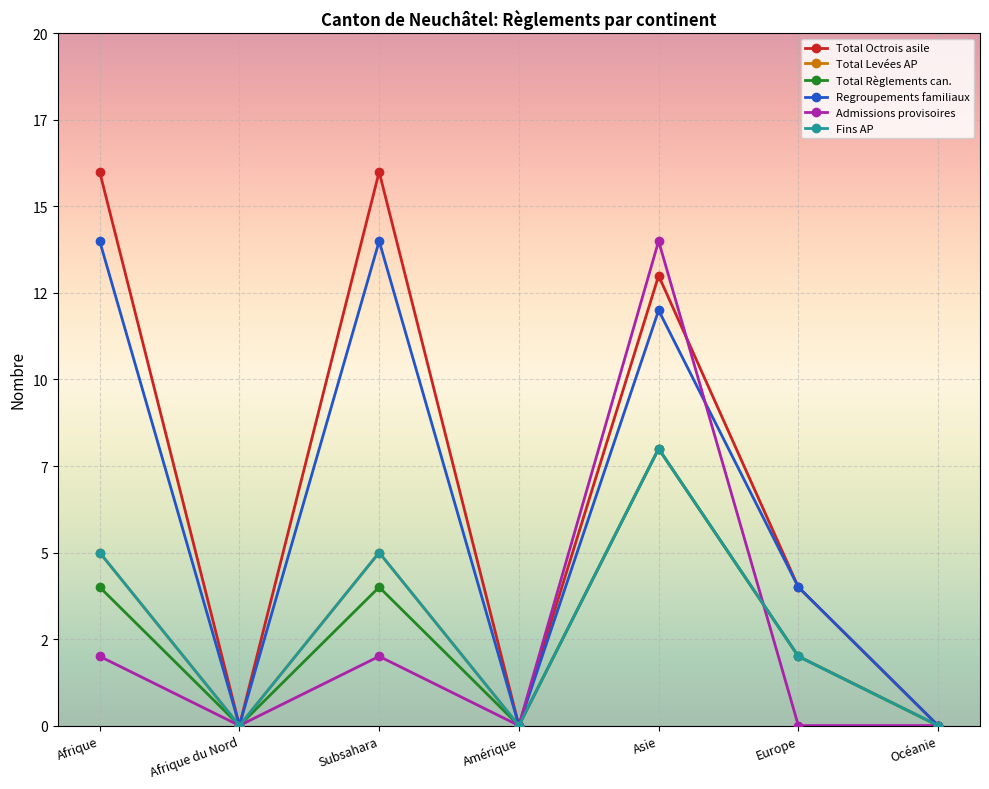

True or false: Fins AP has a value of 2 at Europe.

True